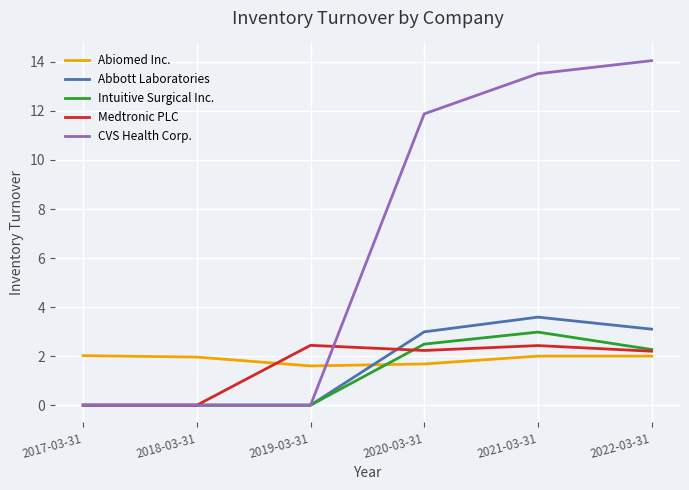

What is the approximate value of Medtronic PLC at 2019-03-31?

2.4